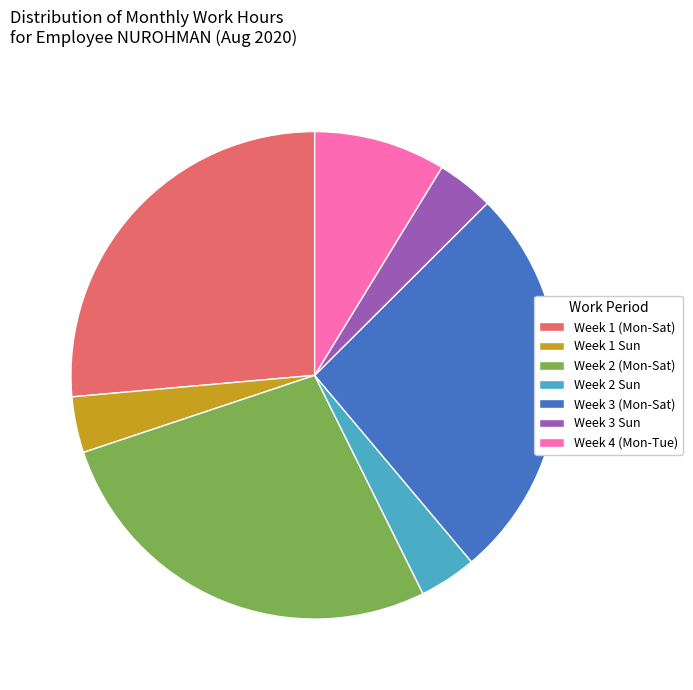

What is the largest slice in the pie chart?

Week 2 (Mon-Sat)